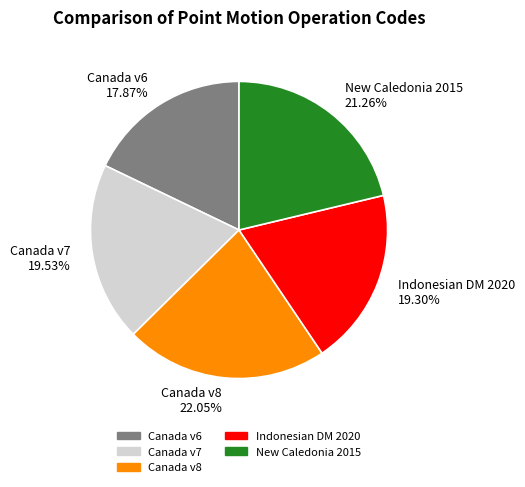

Is there a majority slice in this chart?

No